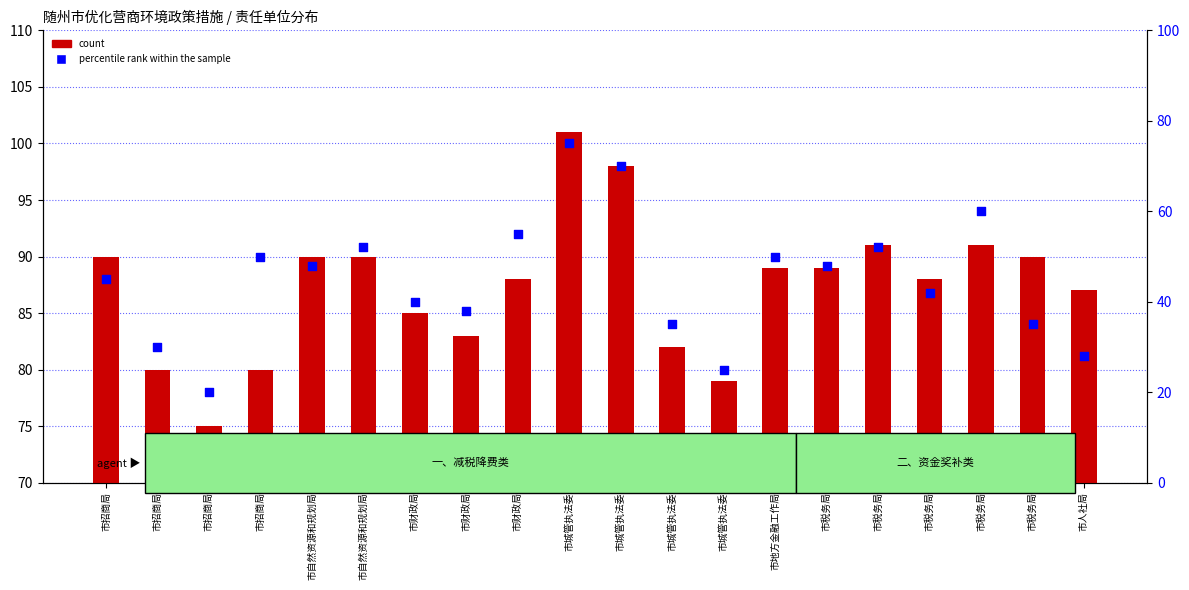

Which series contains the highest Y value?

count